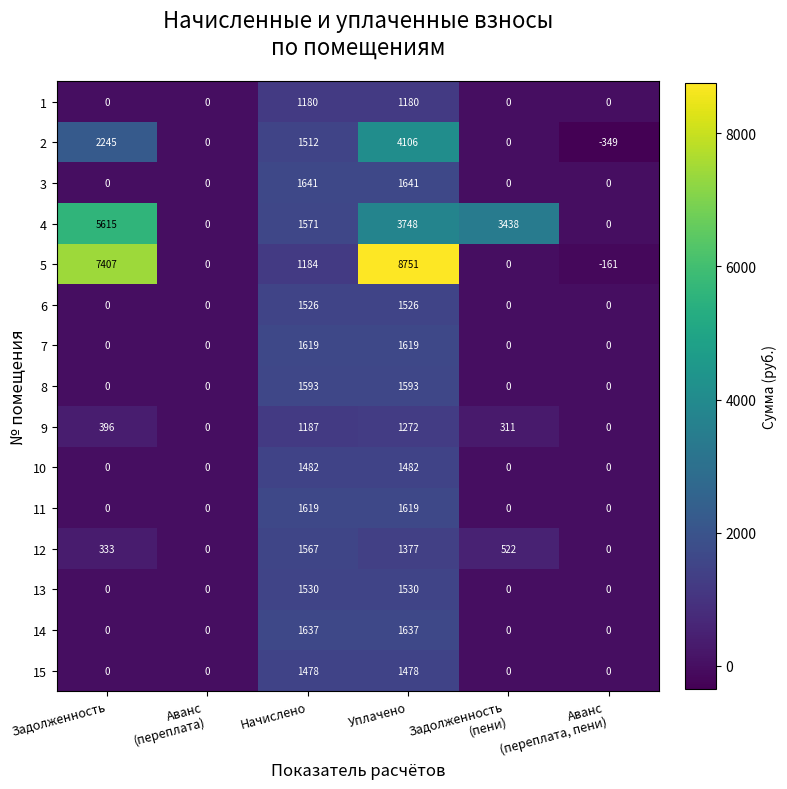

Which category has the highest value across all series?

Уплачено